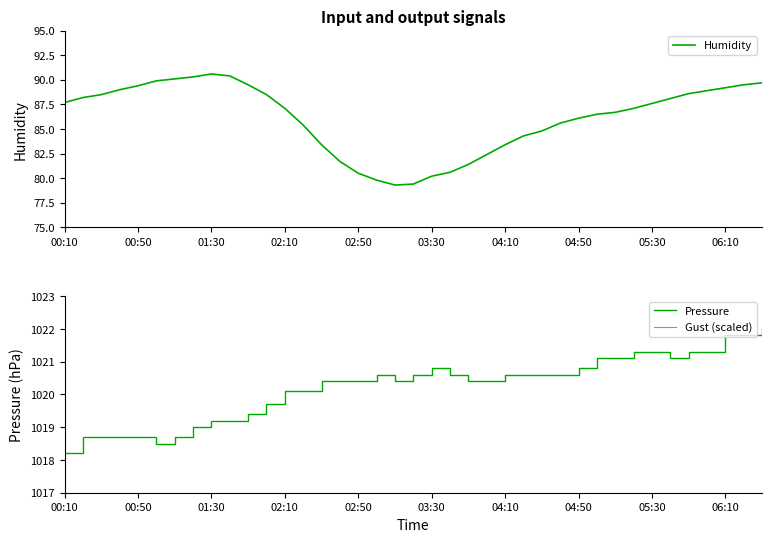

True or false: Gust (scaled) and Pressure intersect in this chart.

False